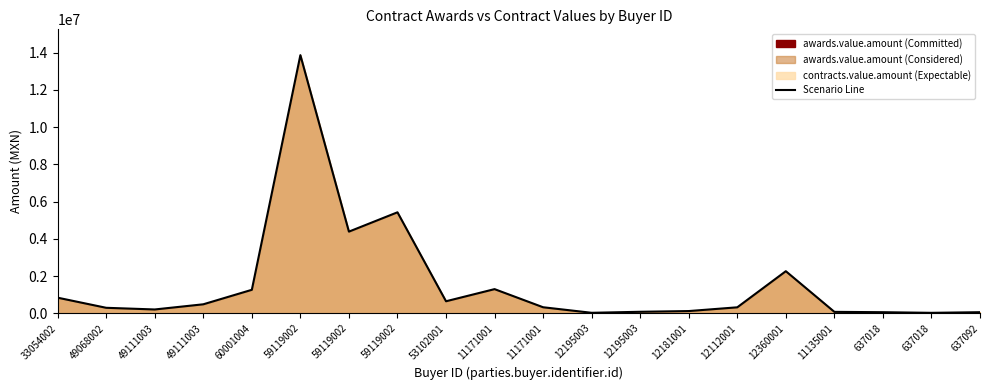

Approximately how many times larger is the value at 33054002 compared to 637018?

14.5